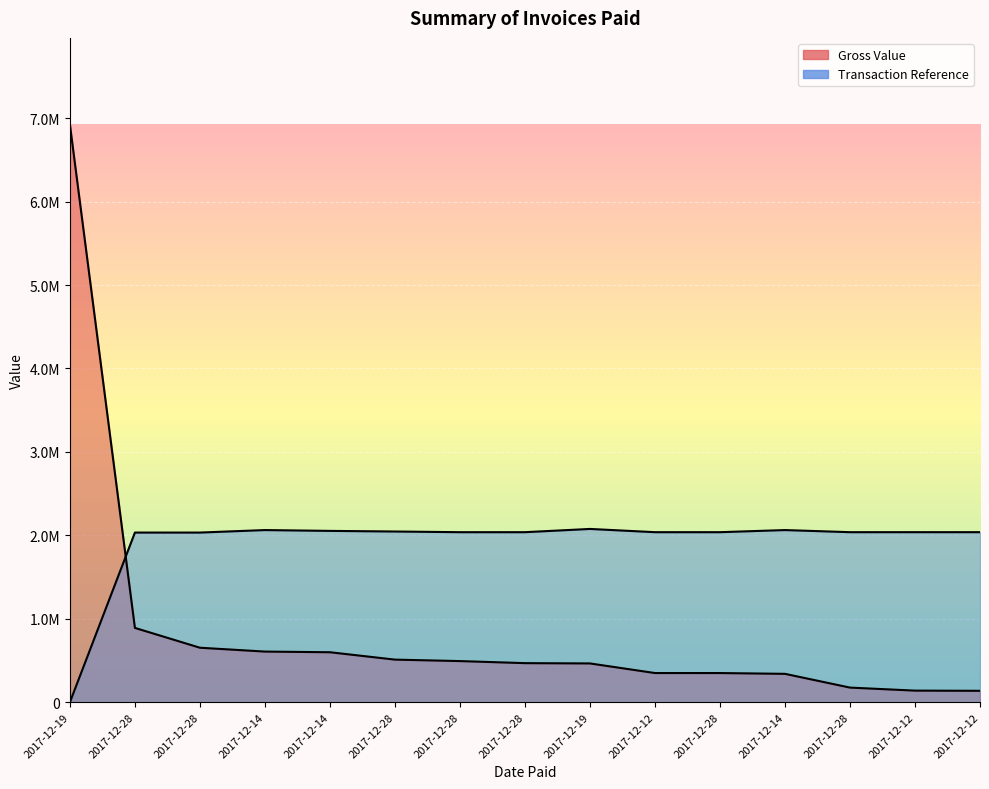

What is the average value of the Transaction Reference series?

1909303.9